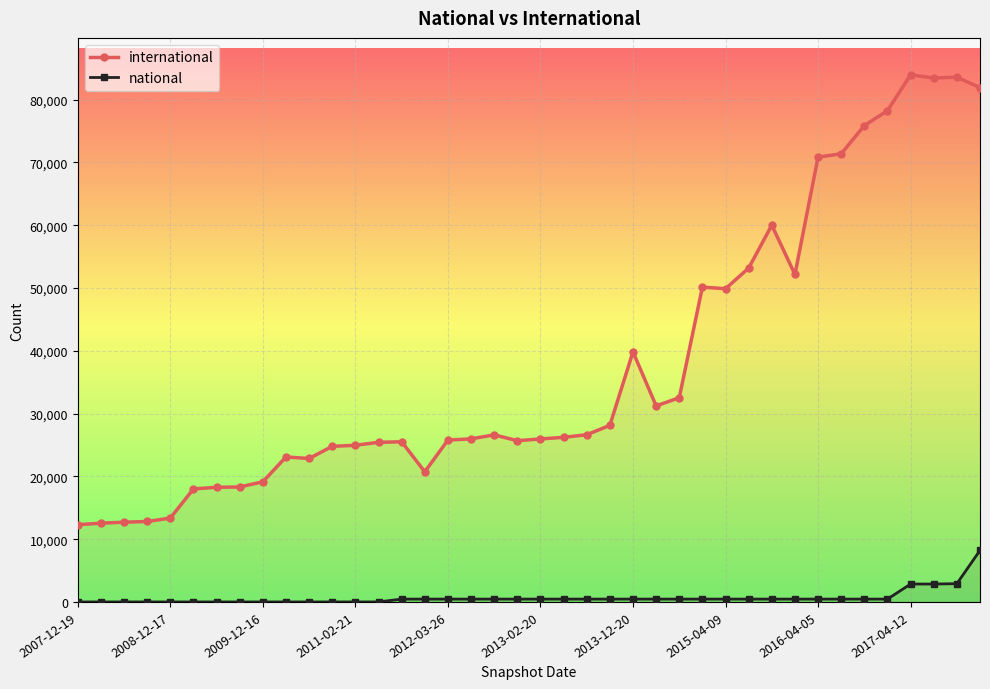

Which series has the widest spread of values?

international